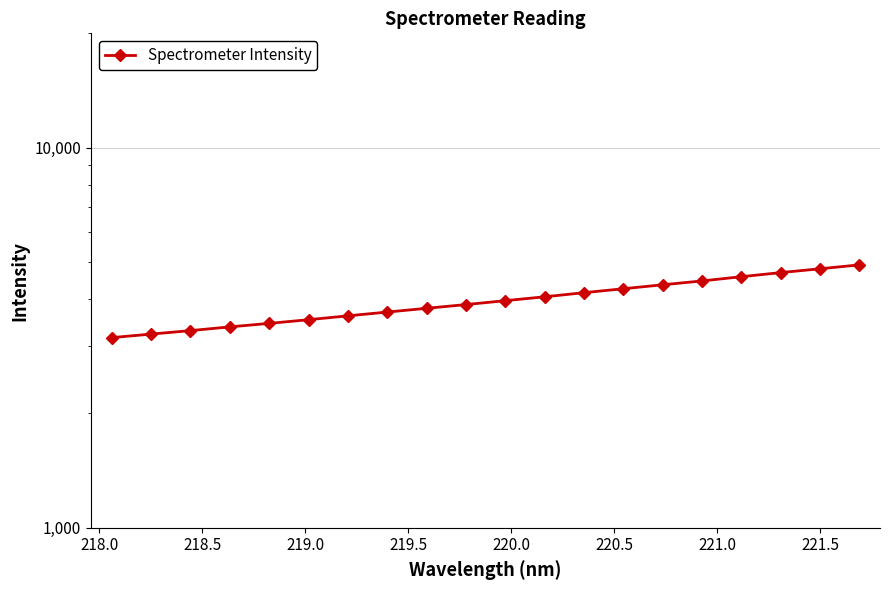

What is the difference between the maximum and minimum values?

1753.0